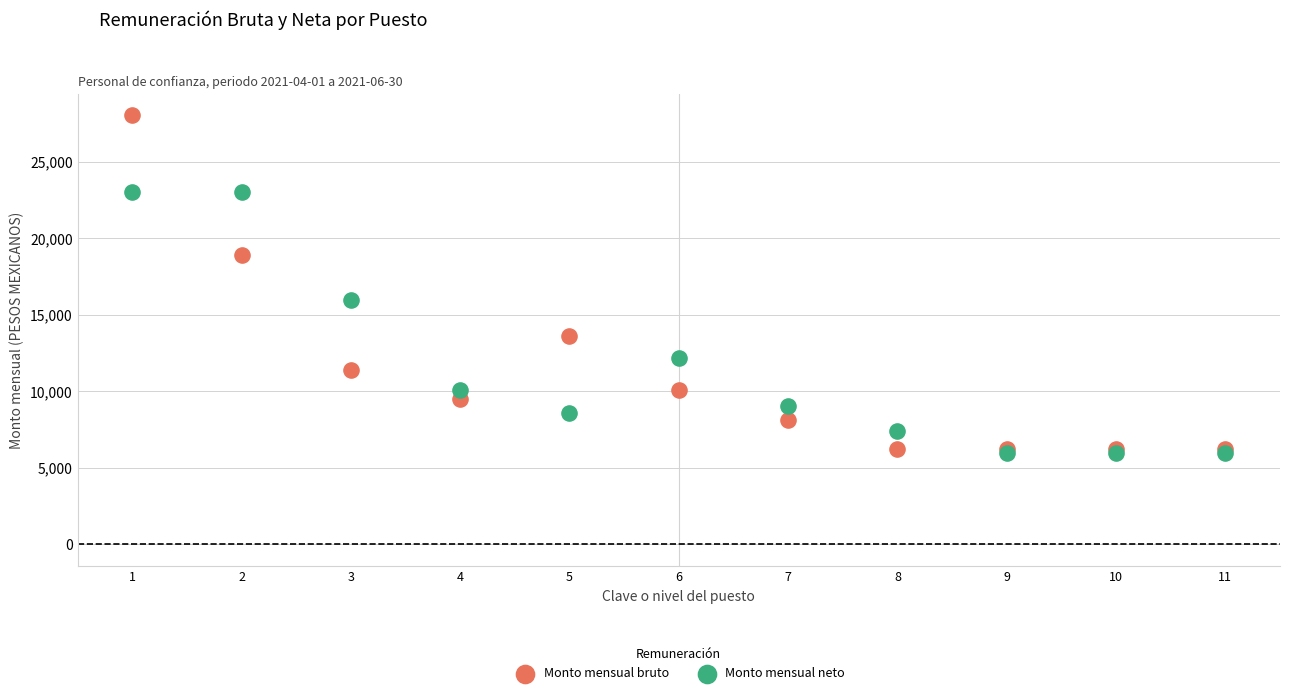

In the Monto mensual neto series, what Y value is closest to 14488?

15940.8